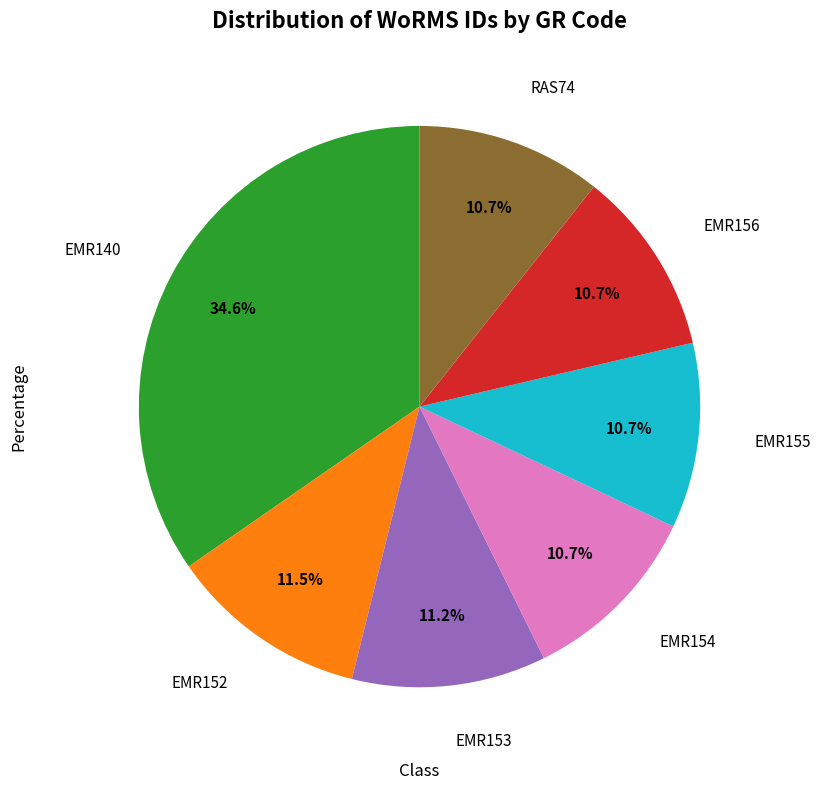

To the nearest percent, what is the combined percentage of EMR140 and EMR155?

45%